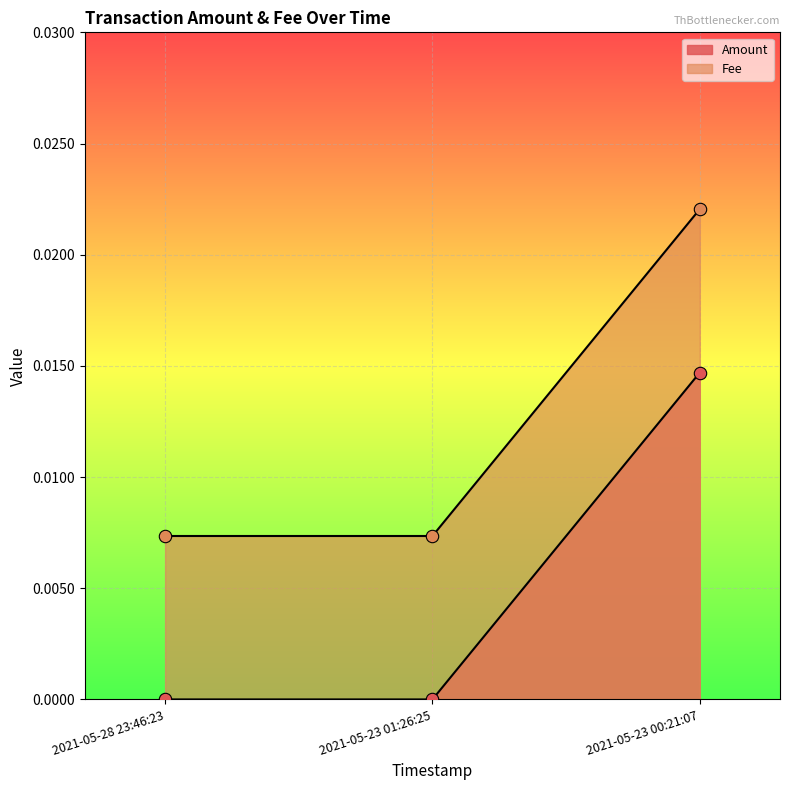

Which series contains the lowest Y value?

Amount